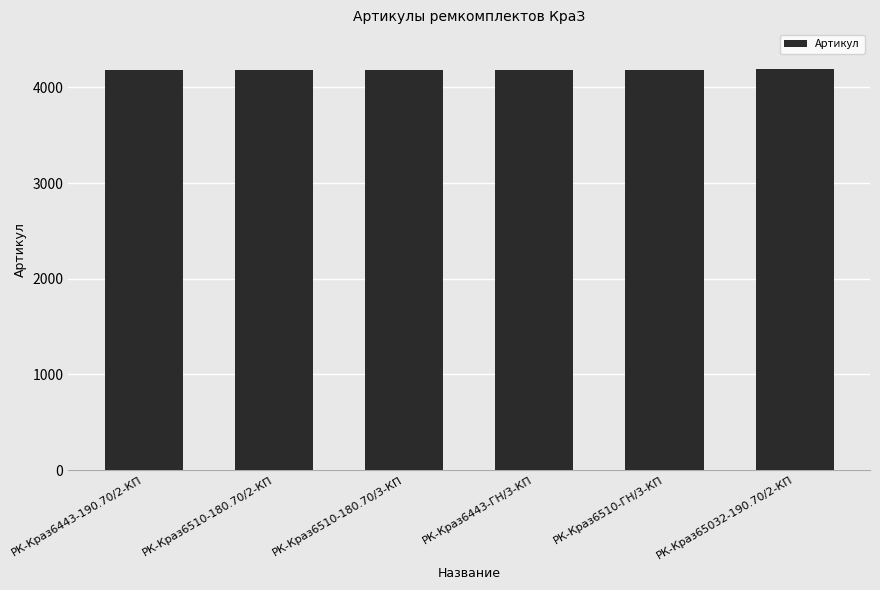

Approximately how many times larger is the value at РК-Краз6443-ГН/3-КП compared to РК-Краз6443-190.70/2-КП?

1.0